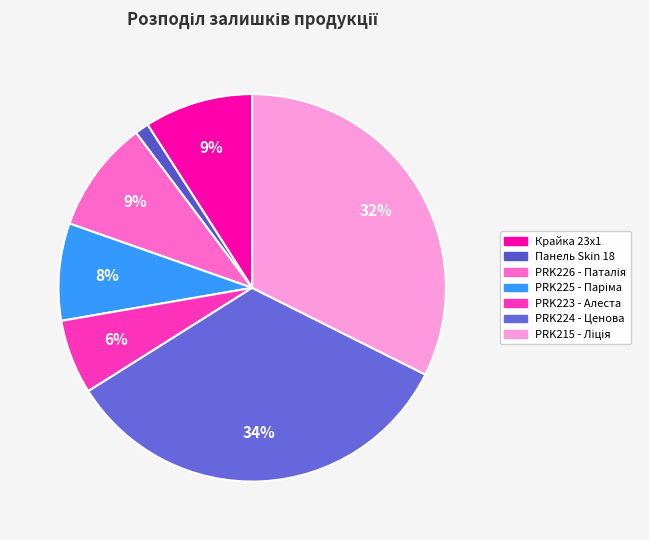

Is there any slice that represents more than half of the pie?

No